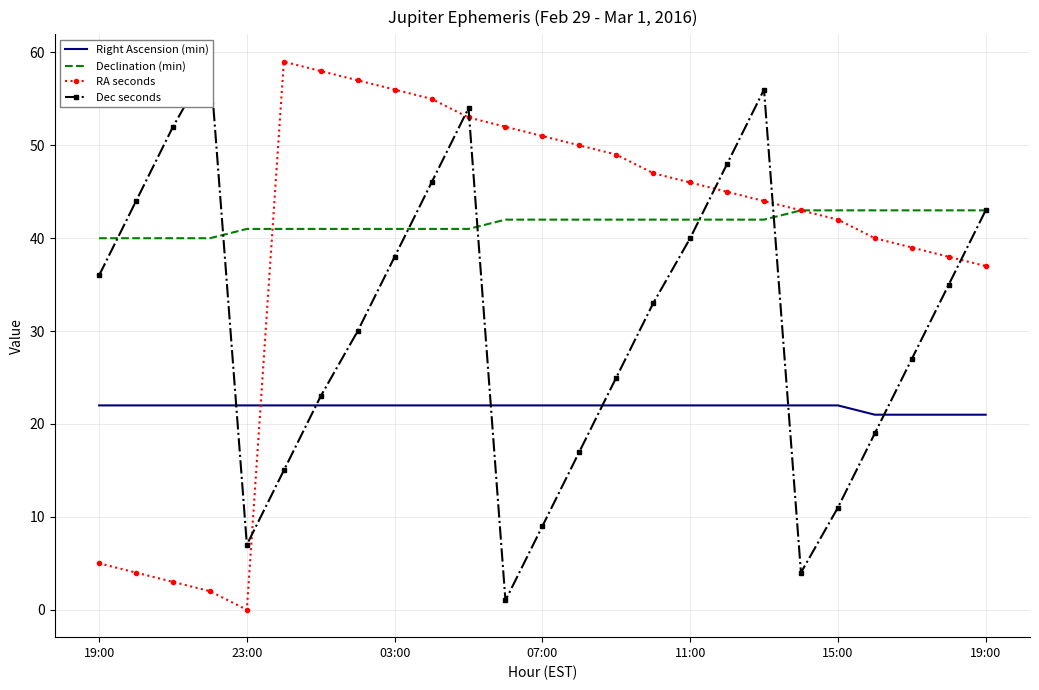

What value does the Dec seconds series have at 03:00?

38